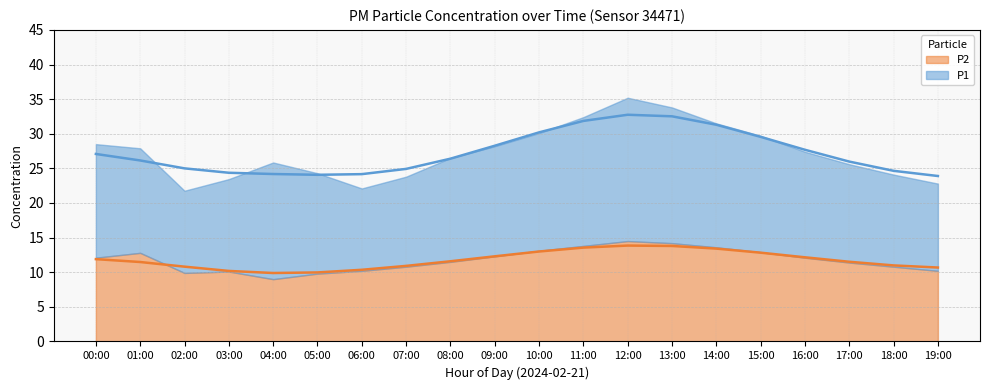

At which category is the sum across all series the highest?

12:00